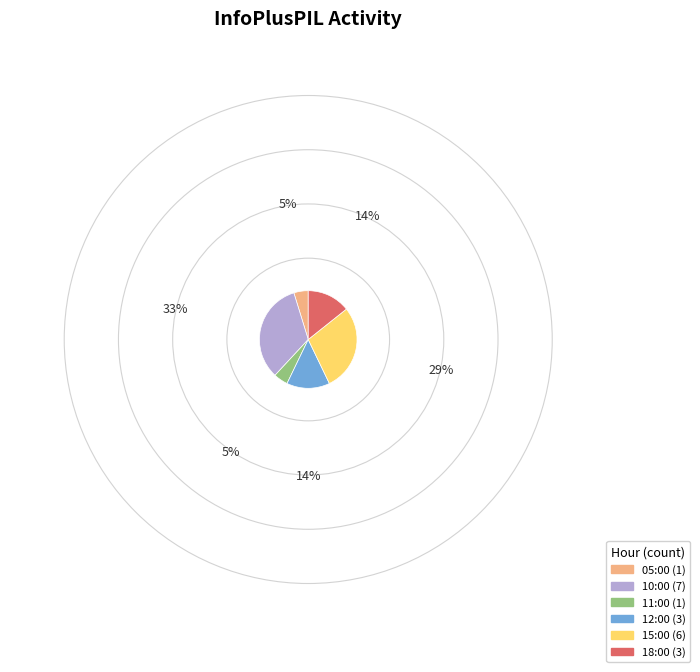

Count the number of slices in the pie.

6